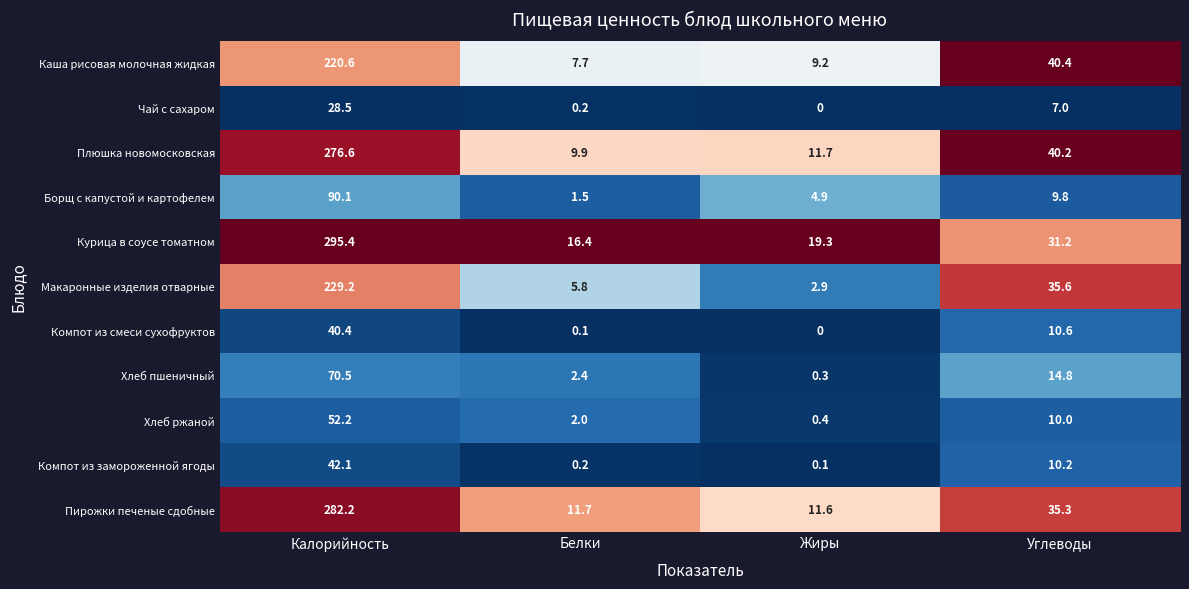

True or false: Каша рисовая молочная жидкая has a value of 7.7 at Белки.

True